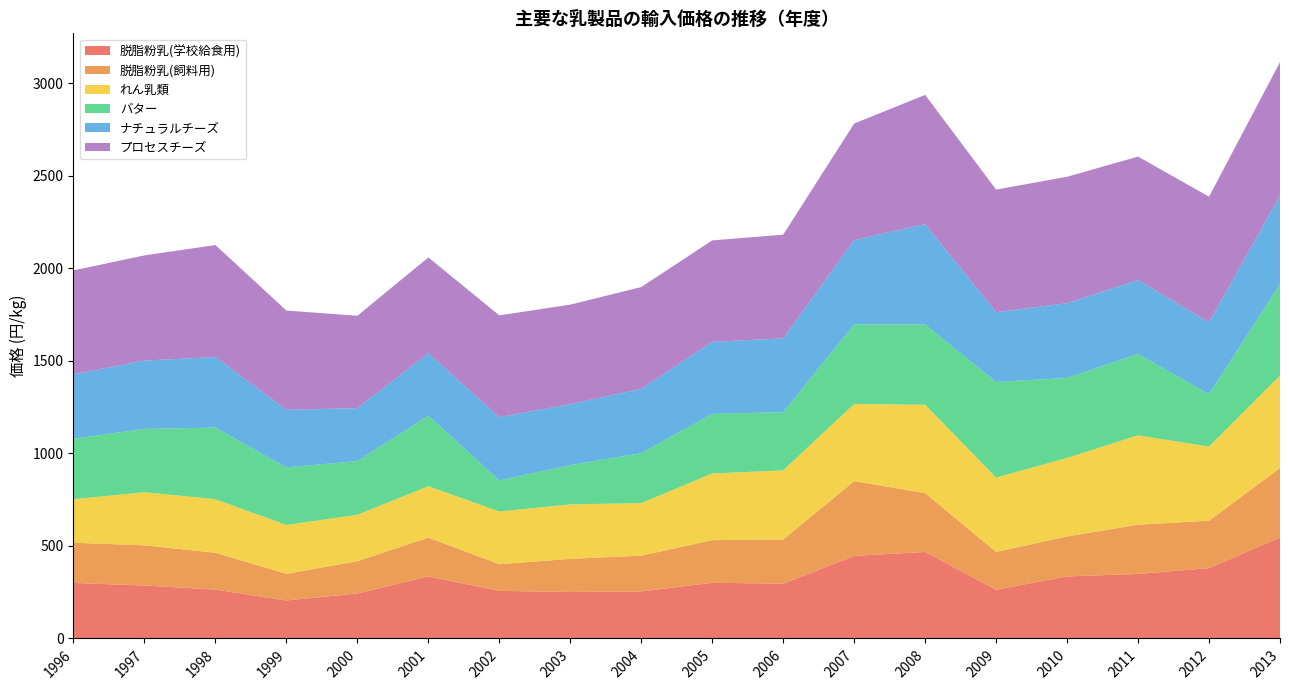

Reading left to right, transcribe all the data shown in this chart.

脱脂粉乳(学校給食用): 1996=300.0	1997=286.0	1998=264.0	1999=205.0	2000=243.0	2001=335.0	2002=257.0	2003=251.0	2004=254.0	2005=301.0	2006=295.9	2007=445.7	2008=467.3	2009=263.2	2010=335.1	2011=348.4	2012=379.9	2013=545.2
脱脂粉乳(飼料用): 1996=217.0	1997=217.0	1998=199.0	1999=144.0	2000=174.0	2001=210.0	2002=144.0	2003=179.0	2004=193.0	2005=230.0	2006=238.5	2007=404.2	2008=318.0	2009=204.0	2010=215.9	2011=266.0	2012=256.0	2013=375.5
れん乳類: 1996=235.0	1997=287.0	1998=289.0	1999=264.0	2000=251.0	2001=277.0	2002=285.0	2003=294.0	2004=284.0	2005=360.0	2006=373.6	2007=416.8	2008=477.1	2009=401.8	2010=424.0	2011=482.8	2012=400.6	2013=499.2
バター: 1996=327.0	1997=342.0	1998=387.0	1999=311.0	2000=290.0	2001=381.0	2002=168.0	2003=212.0	2004=270.0	2005=322.0	2006=314.3	2007=429.6	2008=433.7	2009=516.3	2010=432.1	2011=439.5	2012=282.4	2013=494.4
ナチュラルチーズ: 1996=348.0	1997=369.0	1998=381.0	1999=311.0	2000=286.0	2001=338.0	2002=341.0	2003=330.0	2004=347.0	2005=389.0	2006=398.7	2007=455.2	2008=542.3	2009=376.9	2010=403.9	2011=398.8	2012=388.9	2013=478.9
プロセスチーズ: 1996=561.0	1997=568.0	1998=605.0	1999=536.0	2000=499.0	2001=517.0	2002=550.0	2003=537.0	2004=550.0	2005=548.0	2006=559.9	2007=629.6	2008=697.6	2009=662.1	2010=682.6	2011=667.0	2012=678.1	2013=719.5